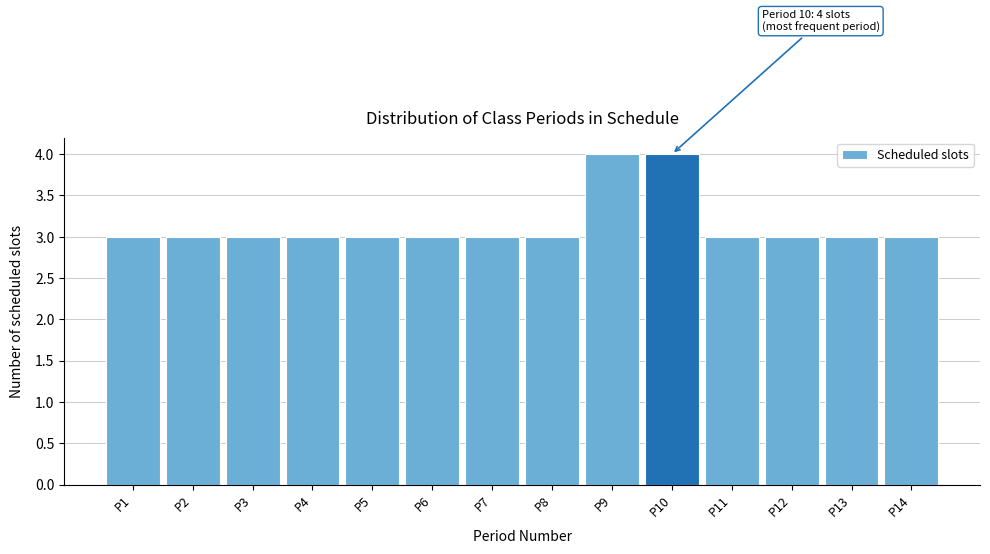

Reading right to left, extract all data points from this chart.

P14=3	P13=3	P12=3	P11=3	P10=4	P9=4	P8=3	P7=3	P6=3	P5=3	P4=3	P3=3	P2=3	P1=3